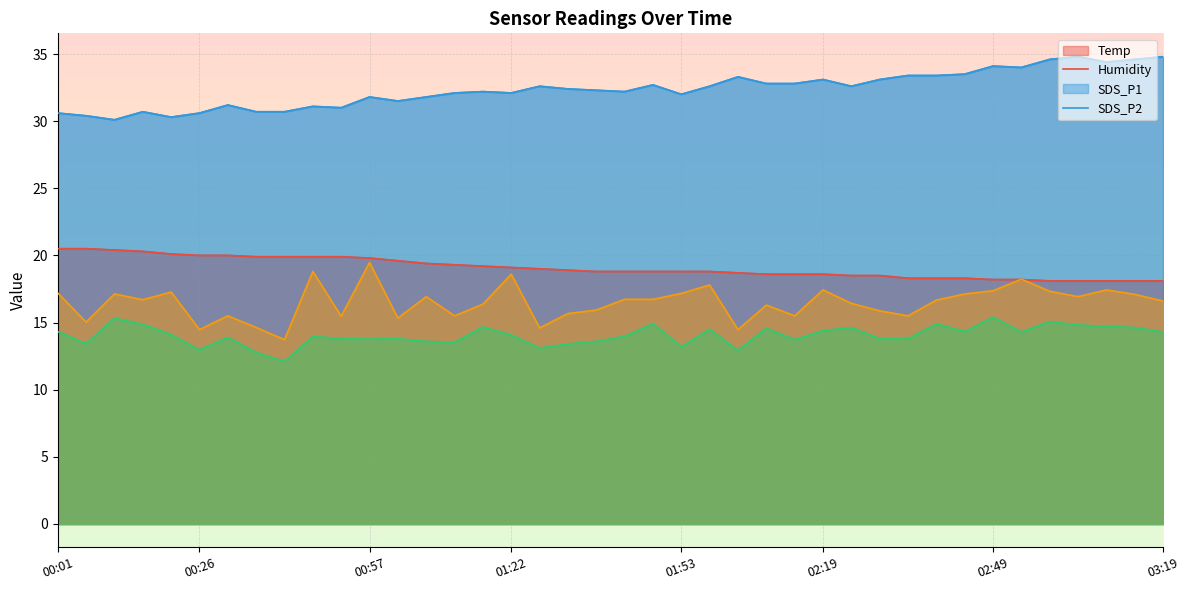

What is the label of the 18th point from the left?

01:28